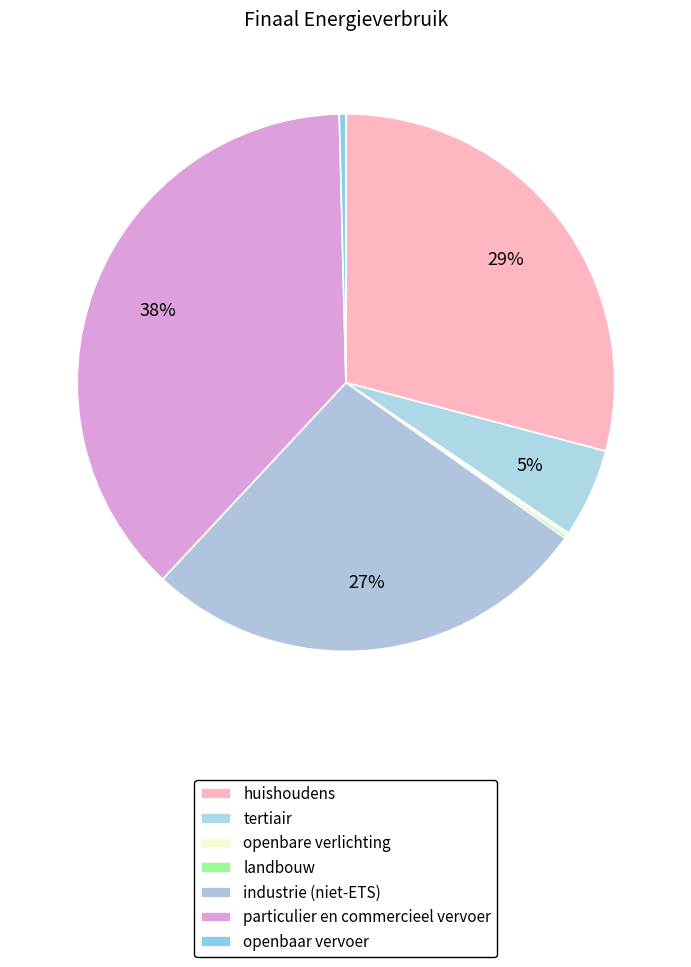

Which has a higher value, industrie (niet-ETS) or particulier en commercieel vervoer?

particulier en commercieel vervoer